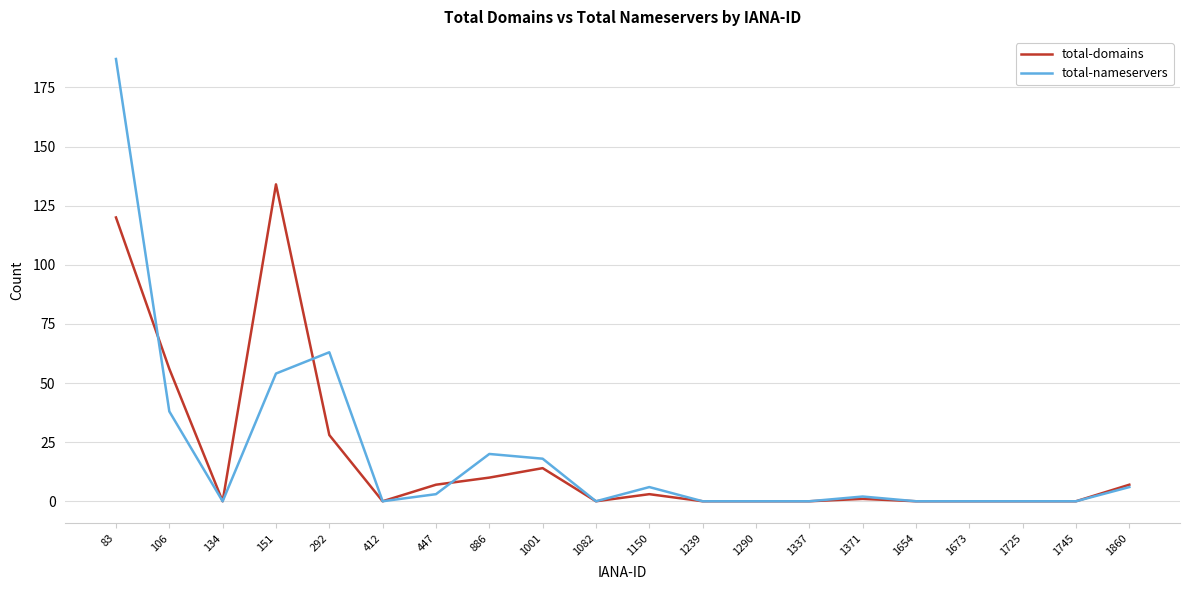

Between which two adjacent categories do total-domains and total-nameservers first intersect?

83 and 106